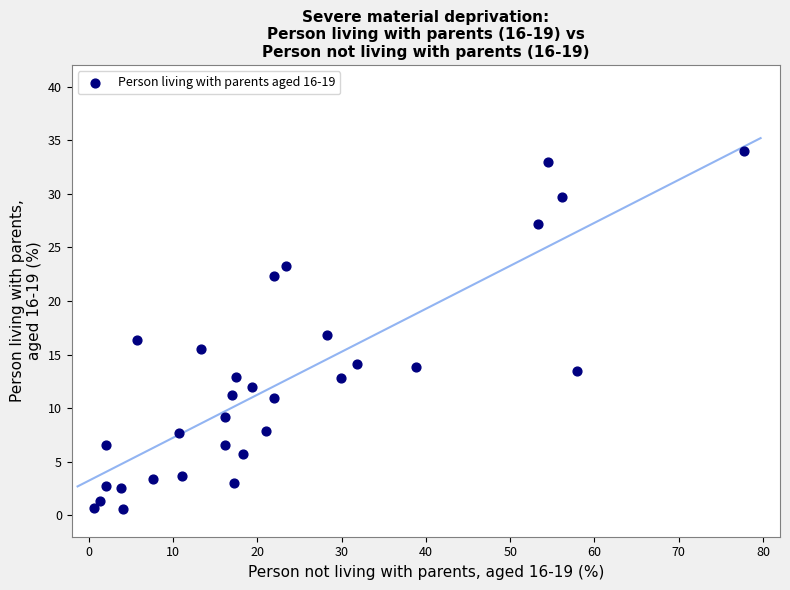

What is the range of X values (max minus min)?

77.0